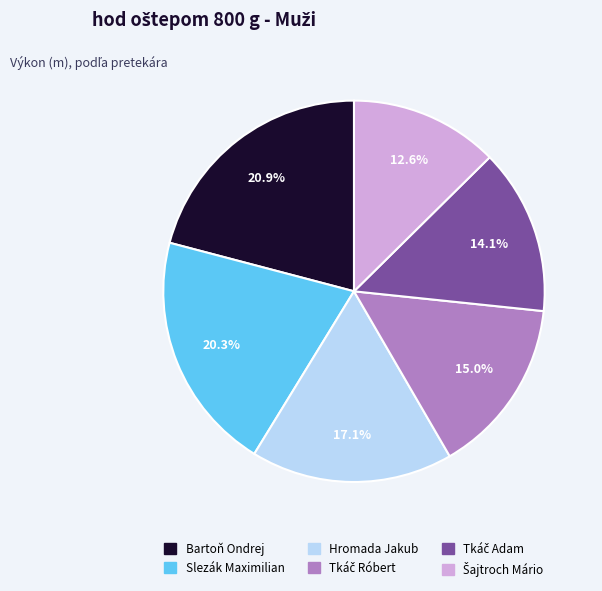

To the nearest percent, what percentage of the pie is Hromada Jakub?

17%